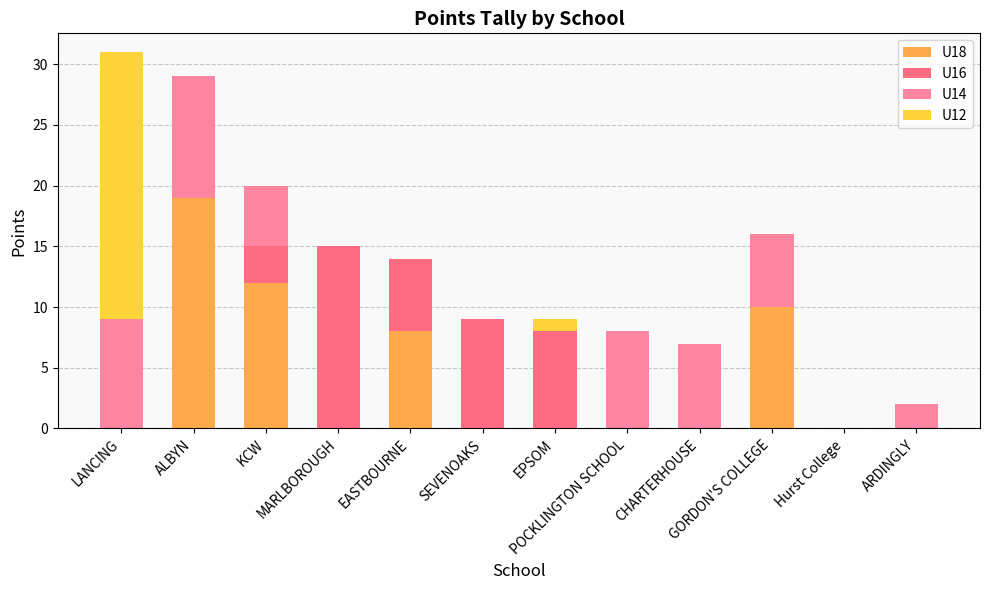

What is the maximum value for U18?

19